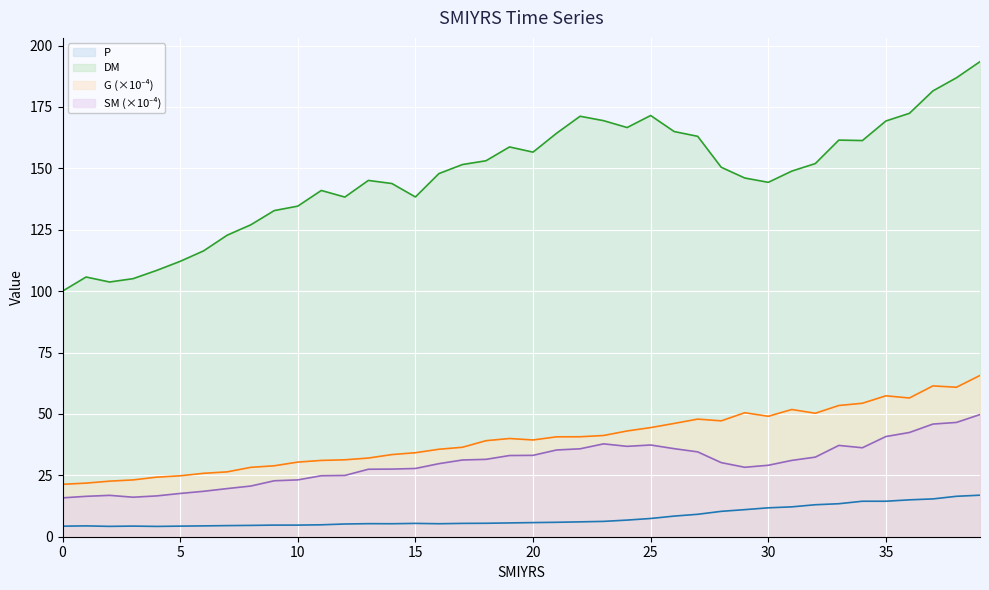

What is the minimum value shown in the chart?

4.2